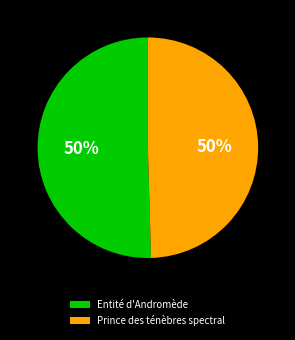

Combined, do Prince des ténèbres spectral and Entité d'Andromède account for over 50%?

Yes